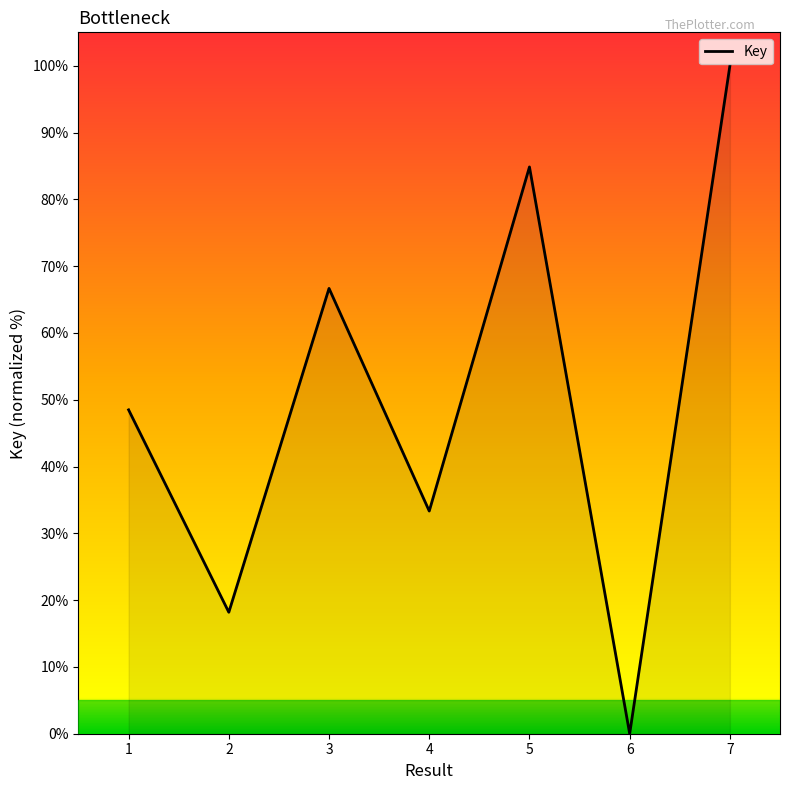

List the labels in order of value, largest first.

7, 5, 3, 1, 4, 2, 6